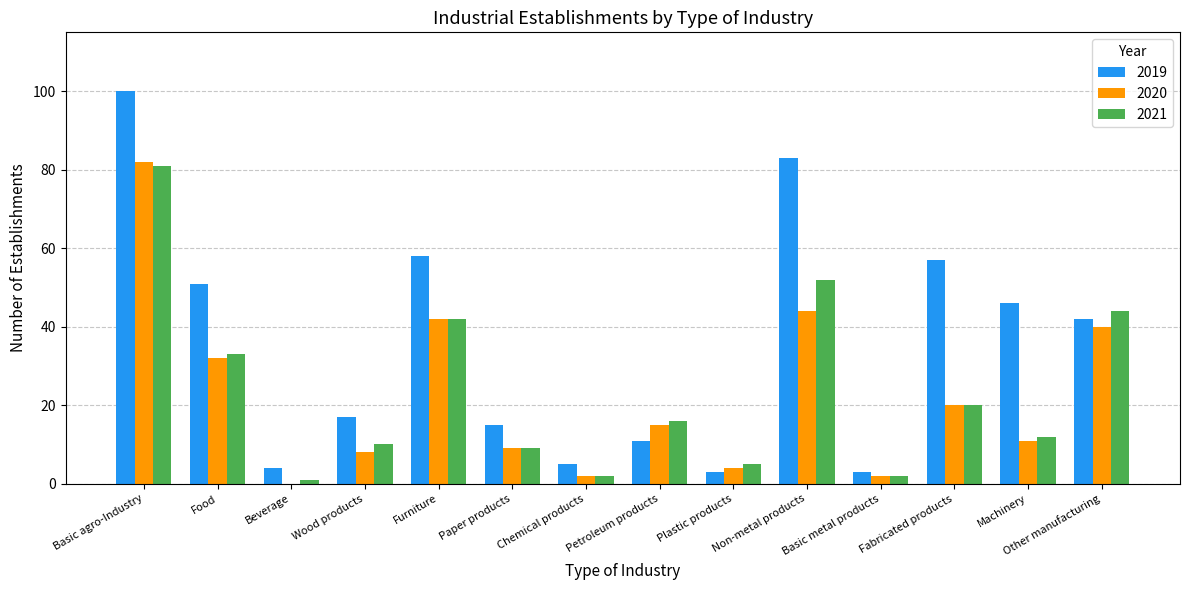

Between Furniture and Machinery, which series saw the biggest shift?

2020